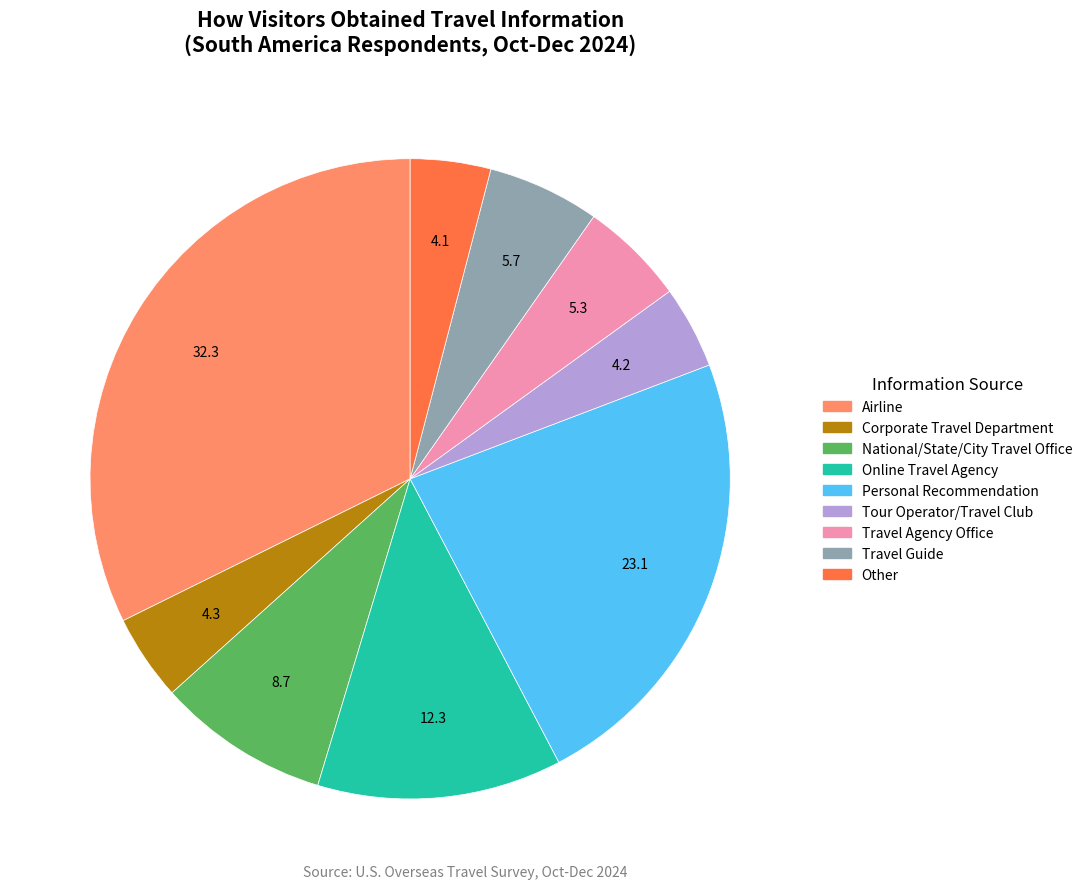

Count the number of slices in the pie.

9